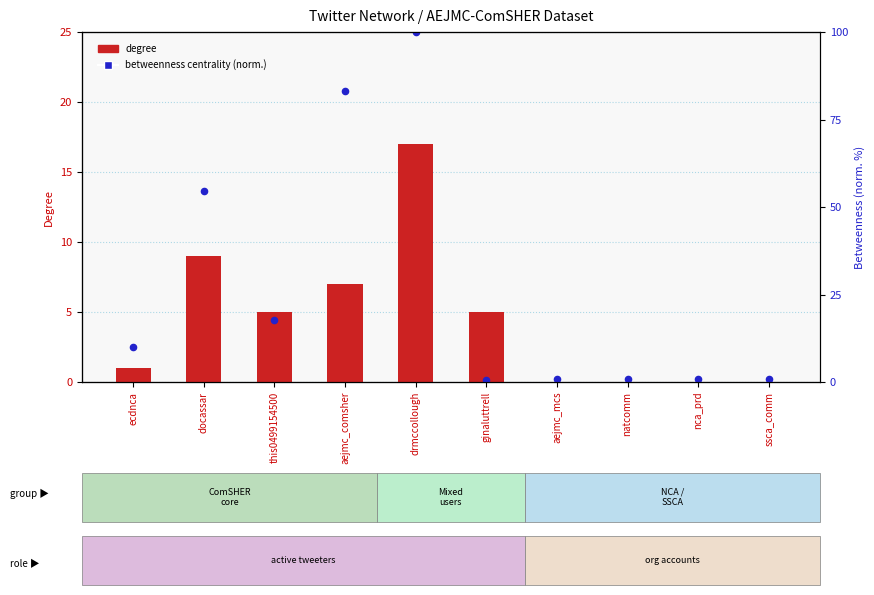

What is the total value across all series at aejmc_mcs?

0.9